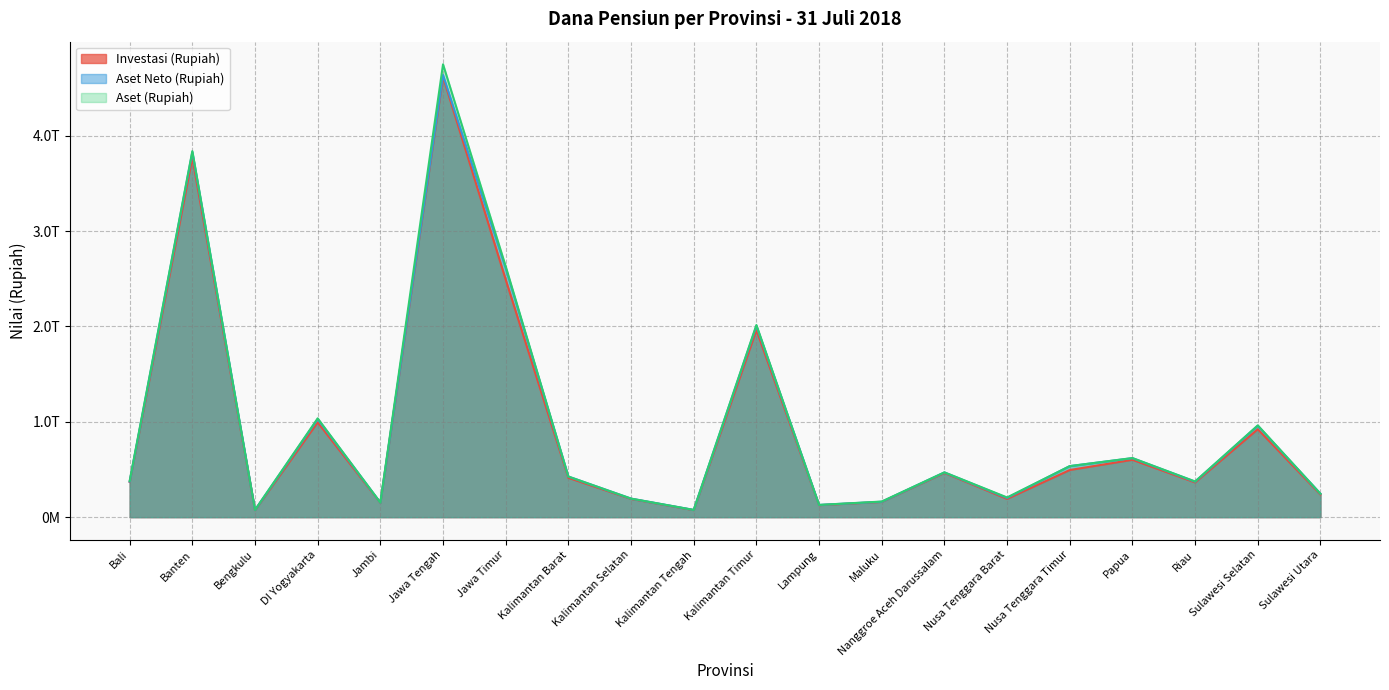

Where is the first local maximum for Aset (Rupiah)?

Banten